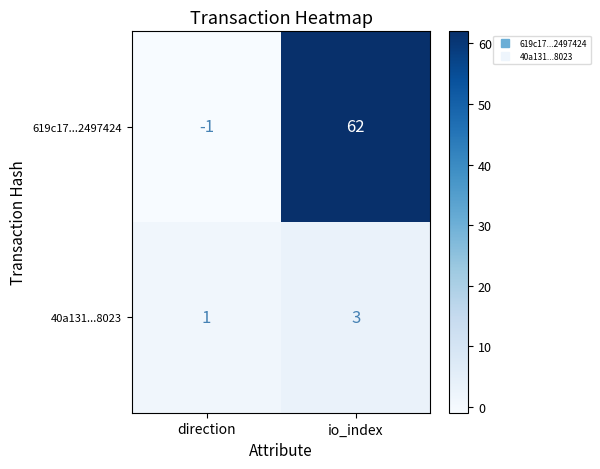

Reading left to right, extract all data points from this chart.

619c17...2497424: -1	62
40a131...8023: 1	3